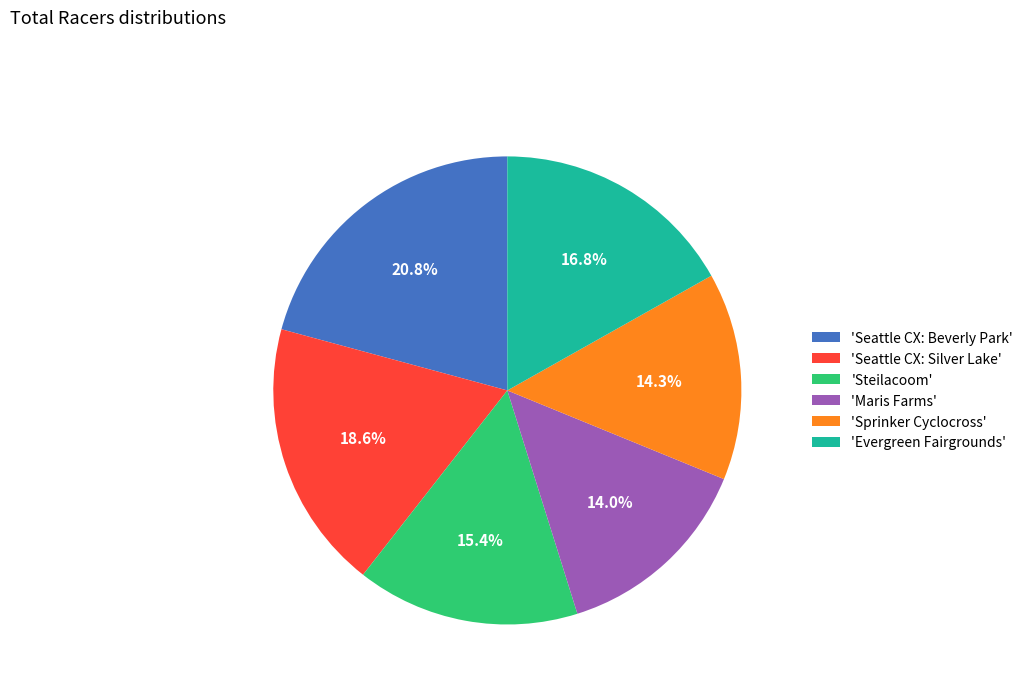

Is the sum of 'Sprinker Cyclocross' and 'Steilacoom' greater than half?

No